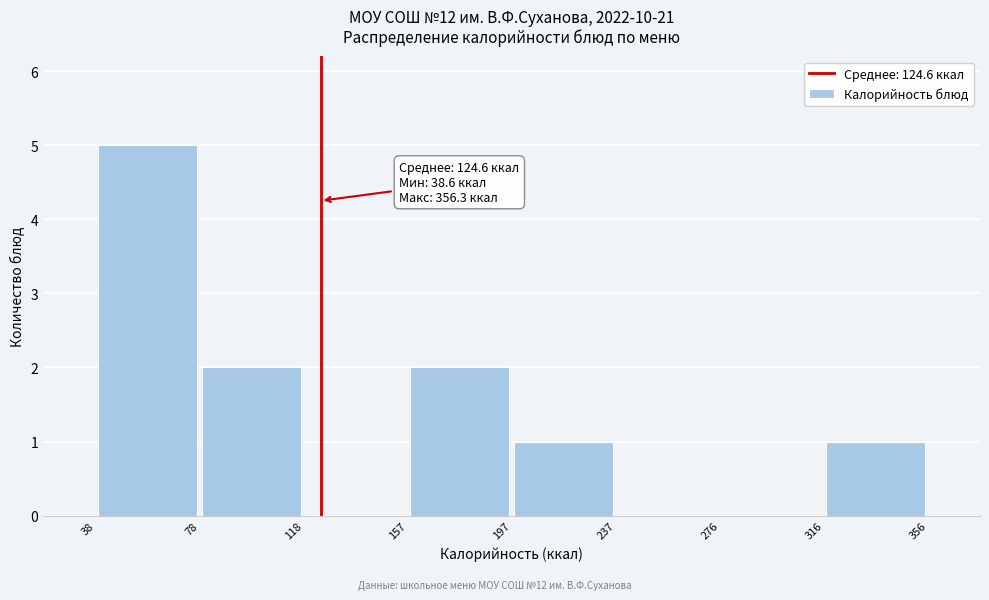

Over which range of the x-axis is the bar tallest?

38 to 78